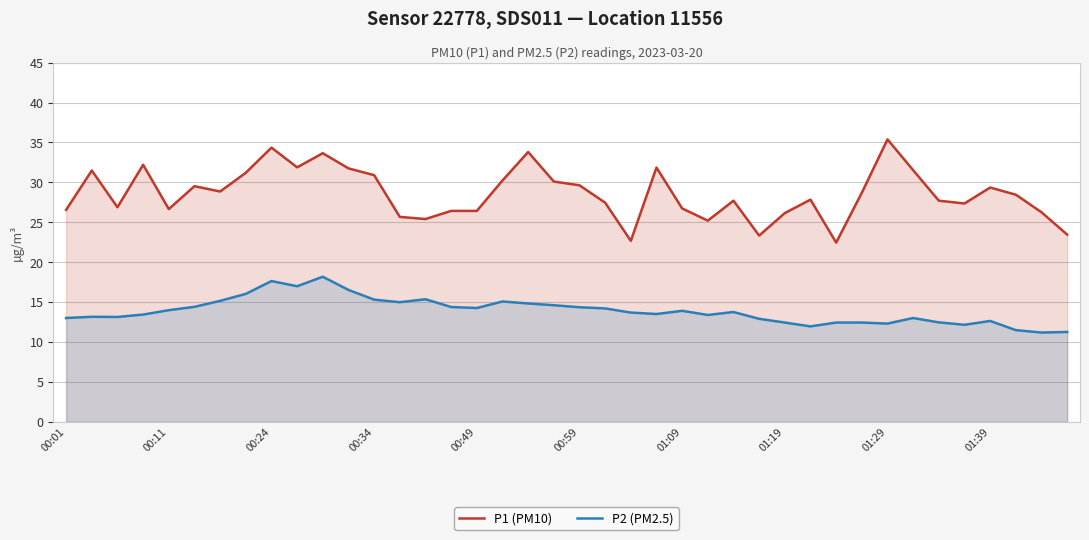

True or false: P2 (PM2.5) has a value of 12.6 at 01:39.

True